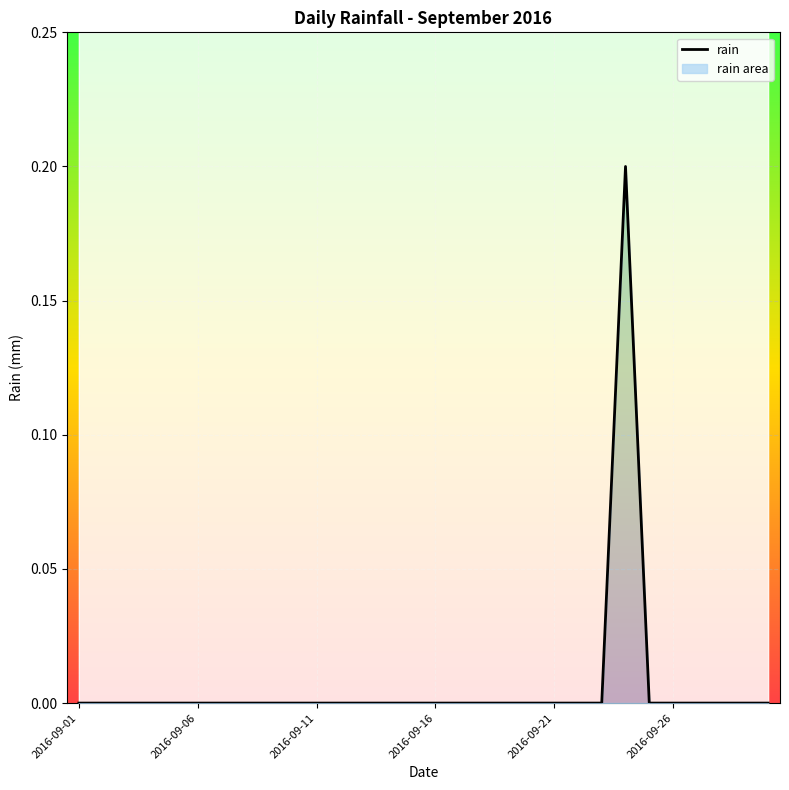

Reading left to right, extract all data points from this chart.

0.0	0.0	0.0	0.0	0.0	0.0	0.0	0.0	0.0	0.0	0.0	0.0	0.0	0.0	0.0	0.0	0.0	0.0	0.0	0.0	0.0	0.0	0.0	0.2	0.0	0.0	0.0	0.0	0.0	0.0